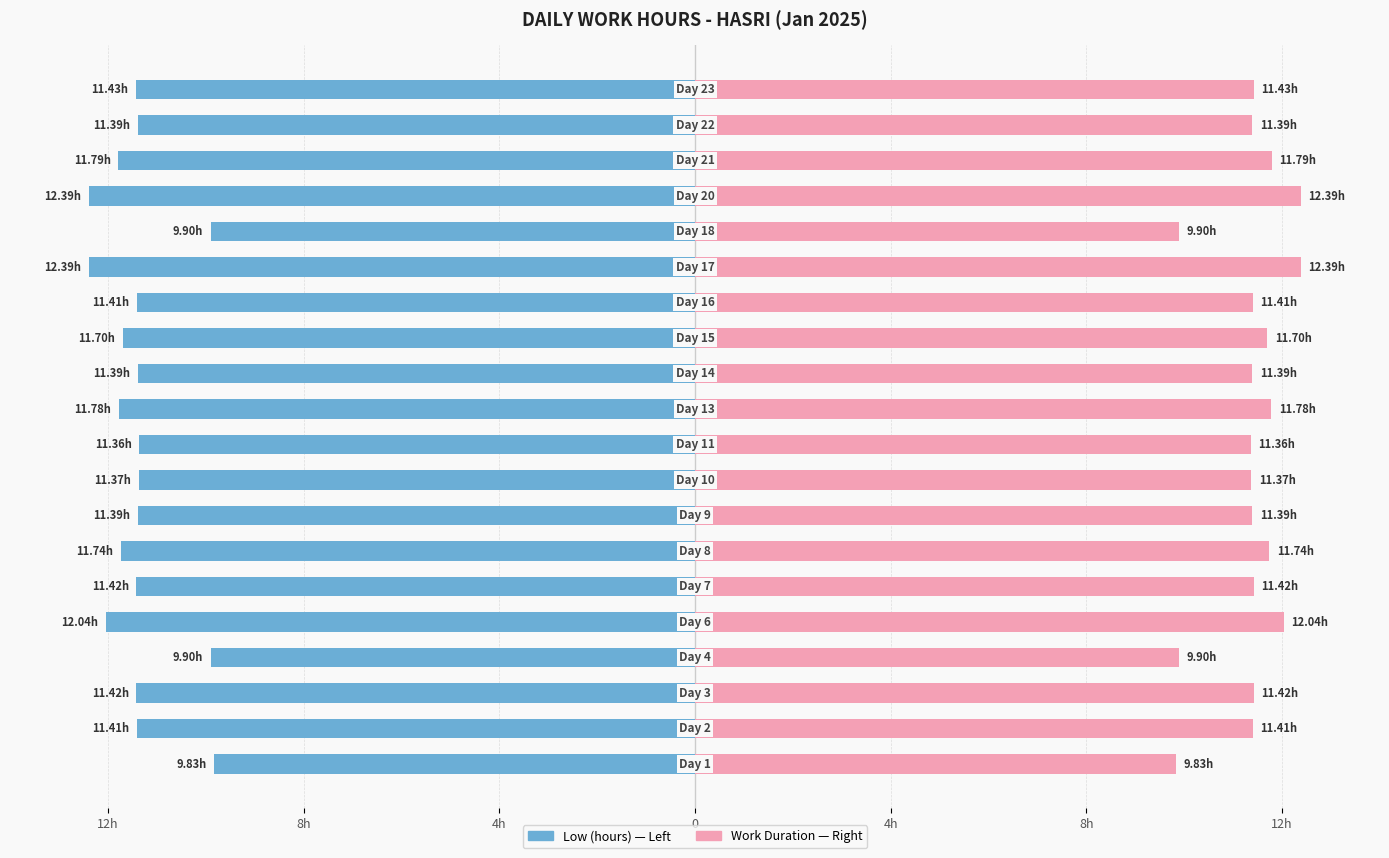

The Low (hours) series shows -11.4 at 9. True or false?

True